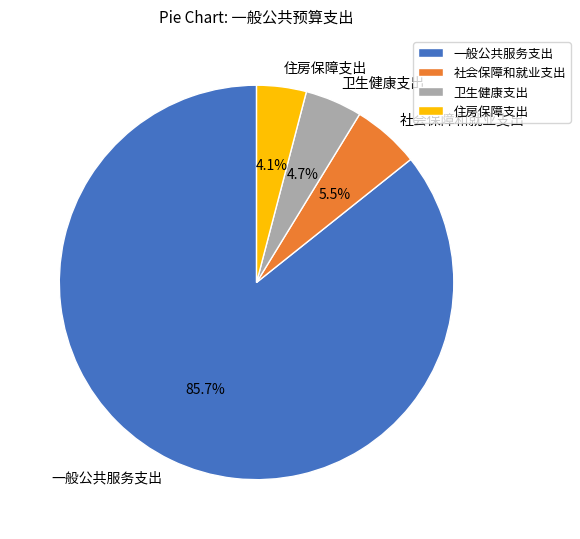

Is 卫生健康支出 the majority of the pie?

No